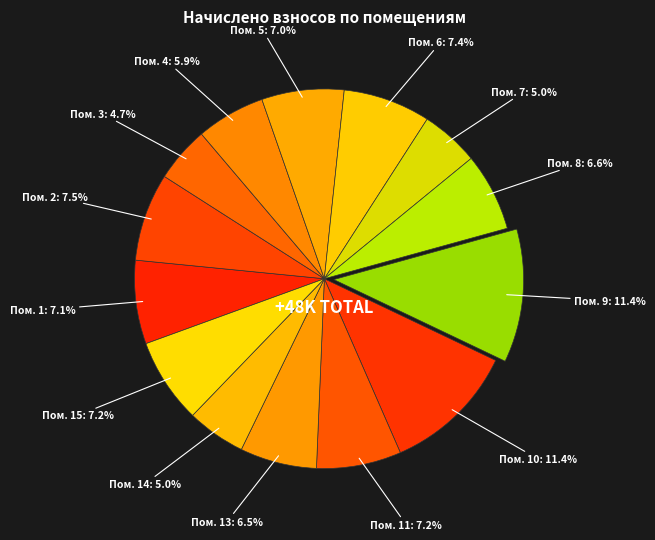

How many slices are in this pie chart?

14